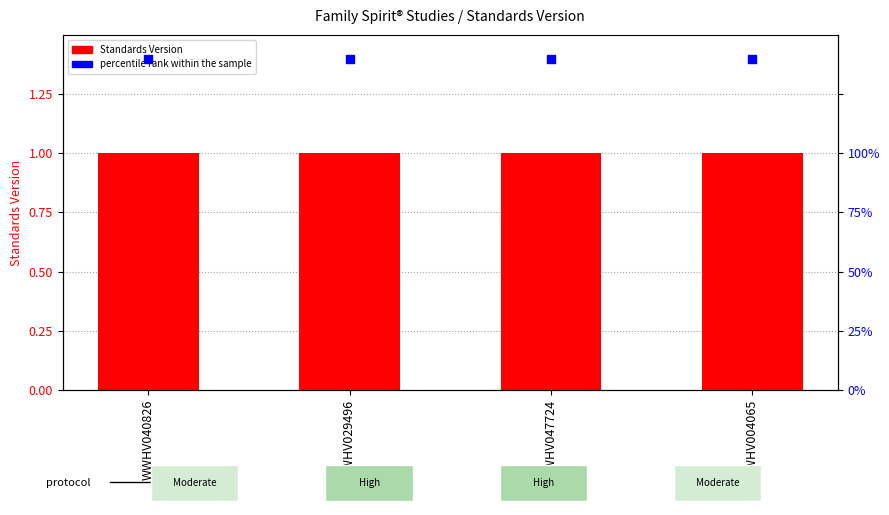

At how many categories does at least one series exceed 1?

4